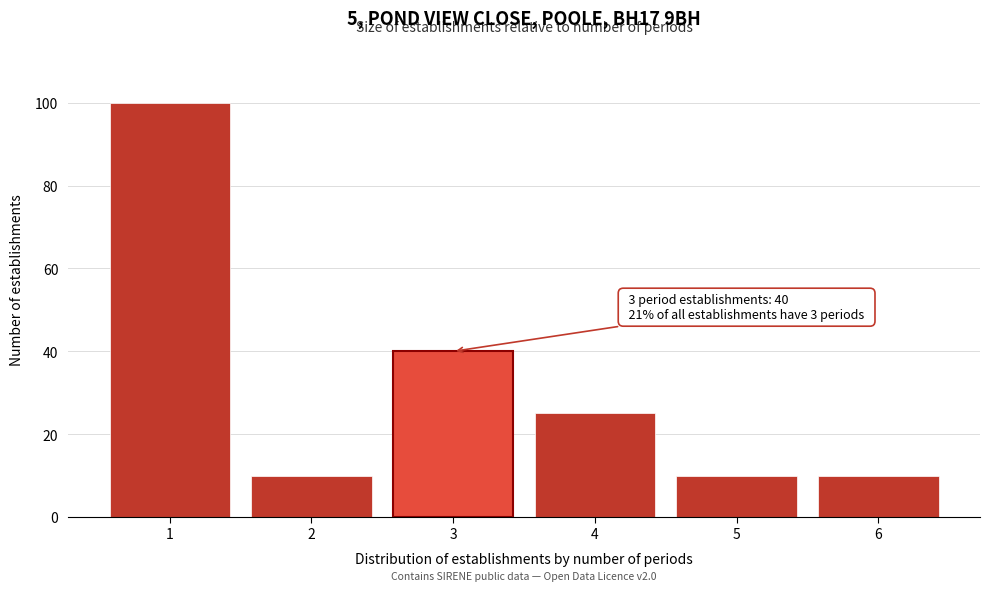

Reading right to left, transcribe all the data shown in this chart.

10	10	25	40	10	100